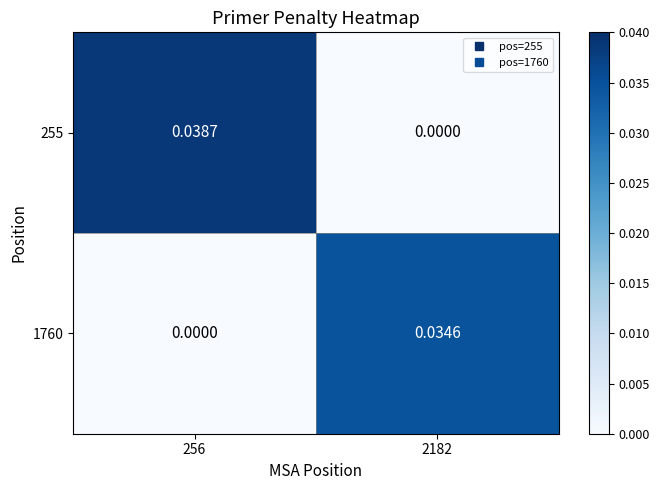

At which category does the chart reach its peak across all series?

256